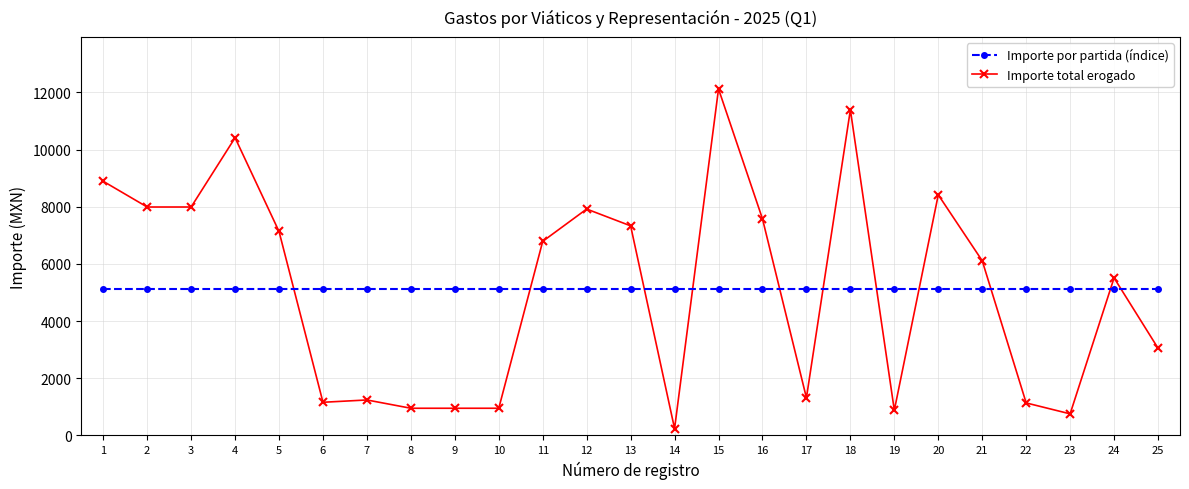

What is the total value across all series at 10?

6078.1